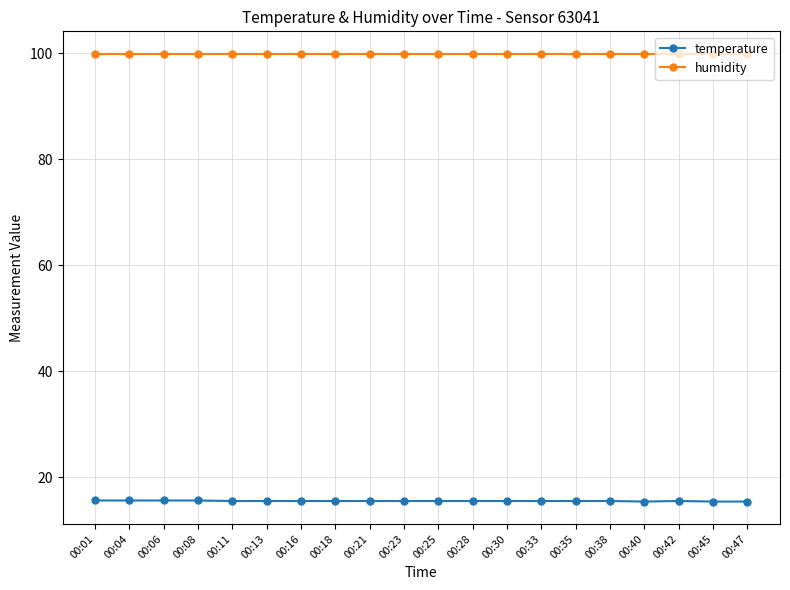

What is the value of the humidity point at the 12th from the left?

99.9